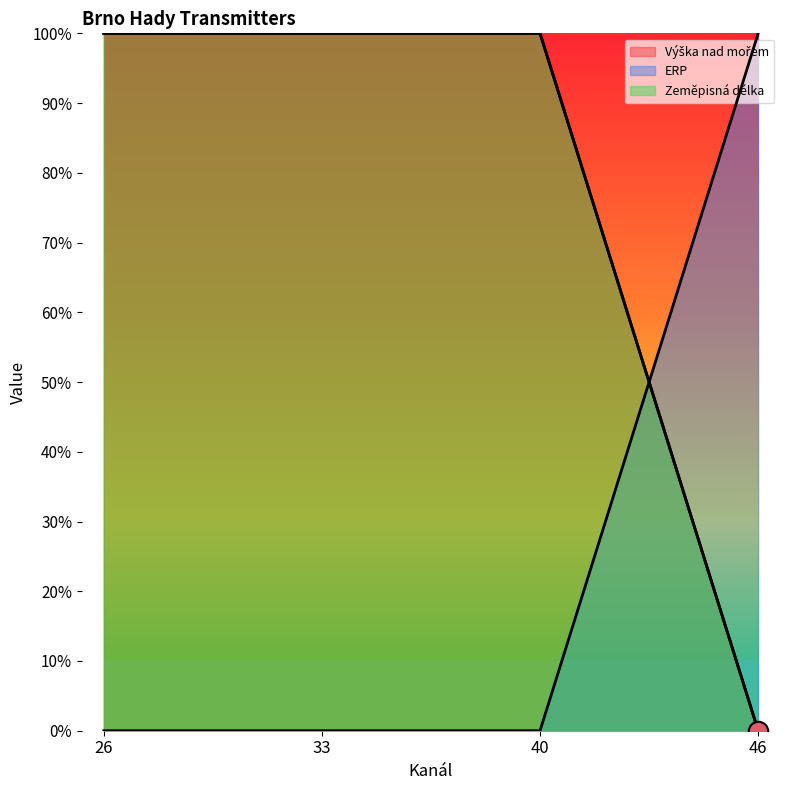

Count the Zeměpisná délka values in the range 1 to 2.

3